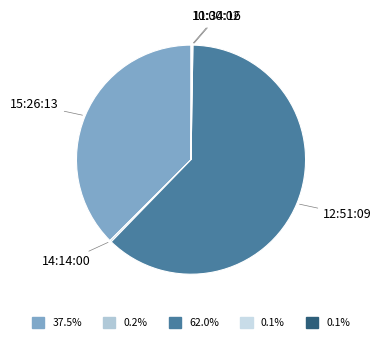

What is the largest slice in the pie chart?

12:51:09